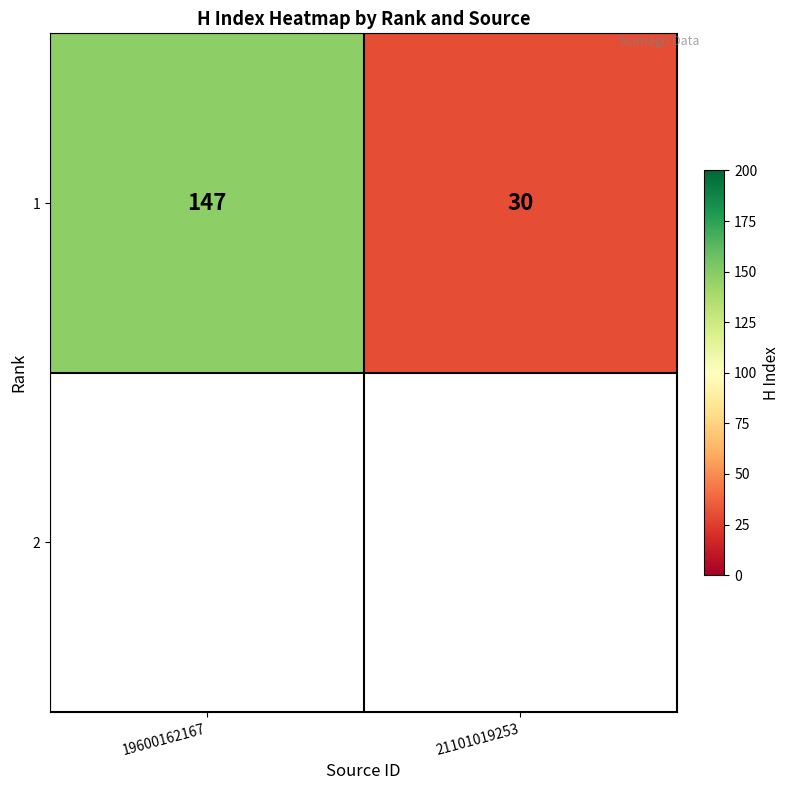

At which category does the chart reach its minimum across all series?

21101019253